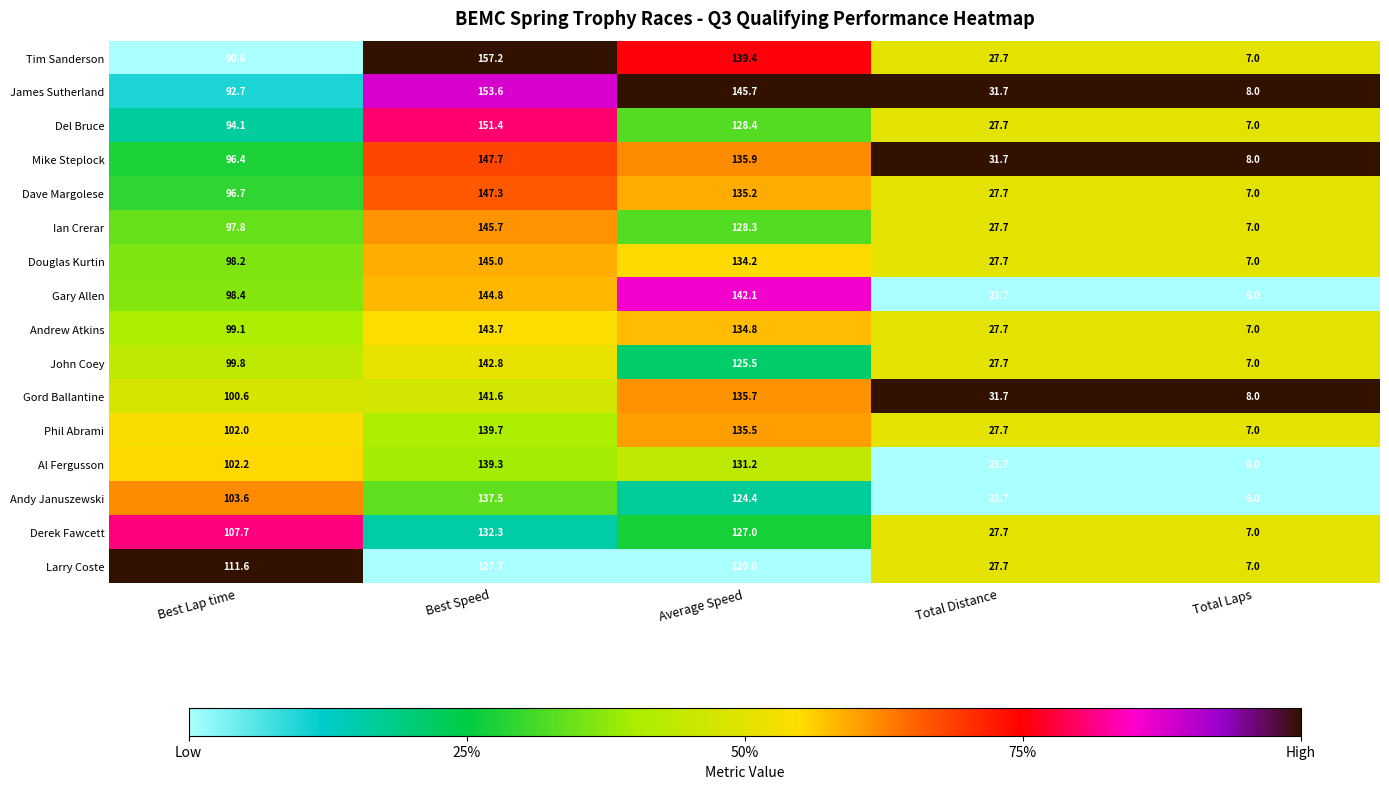

What is the spread (max minus min) of values at Total Laps?

2.0